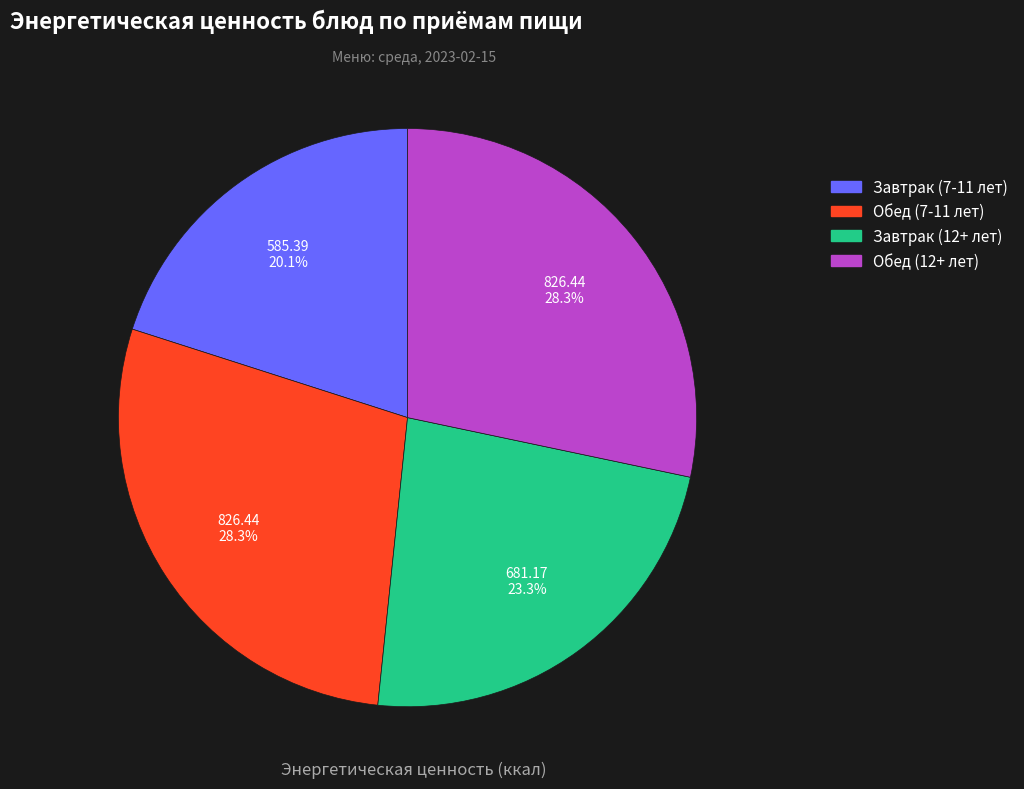

Does Завтрак (12+ лет) represent more than half of the total?

No